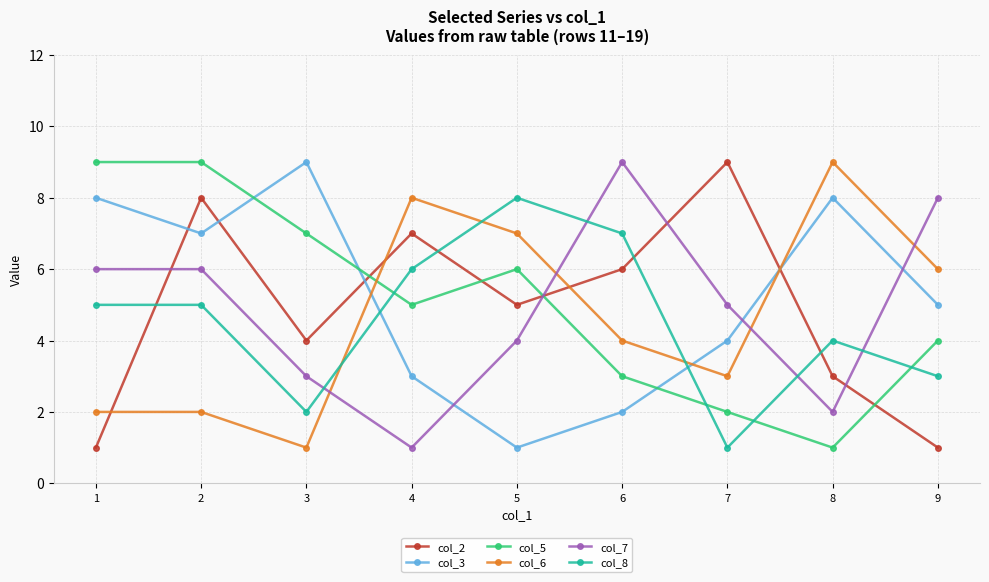

In col_5, how many points are lower than both neighbors (excluding endpoints)?

2